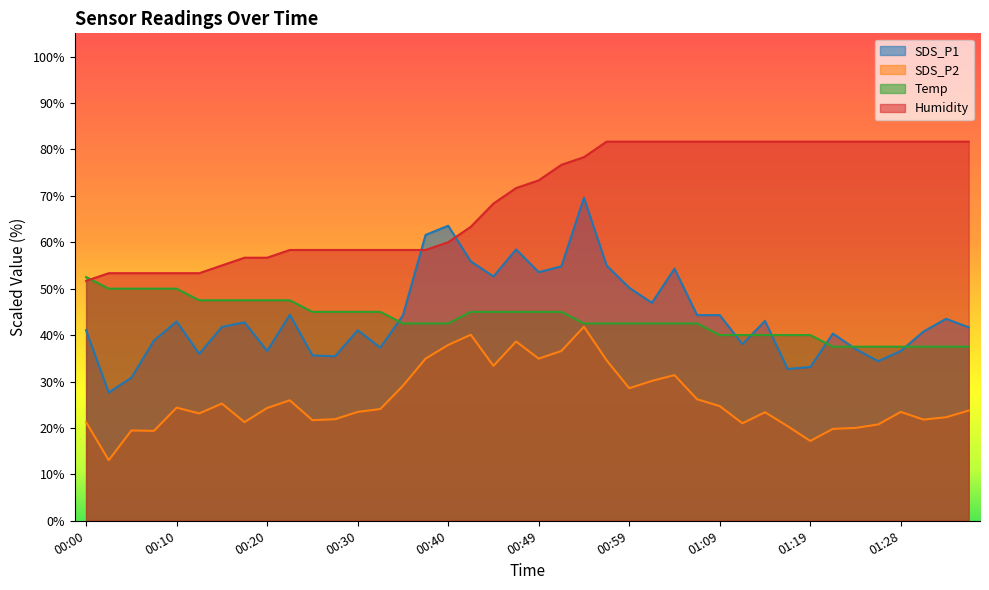

What is the minimum value for SDS_P1?

27.6